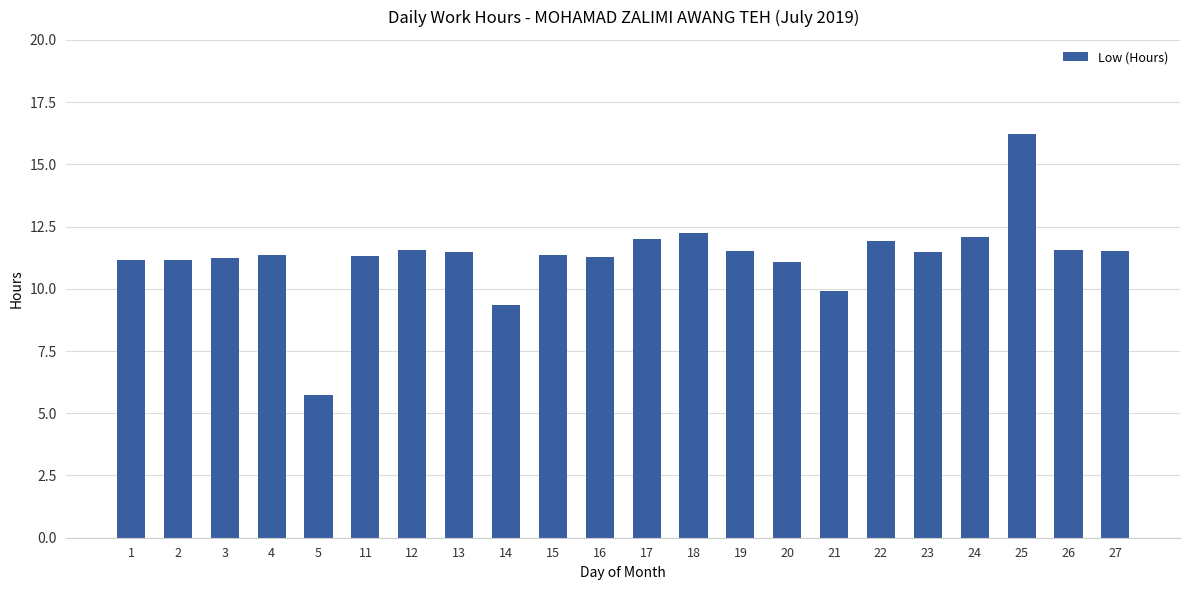

The chart shows a value of 5.7 at 4. True or false?

False